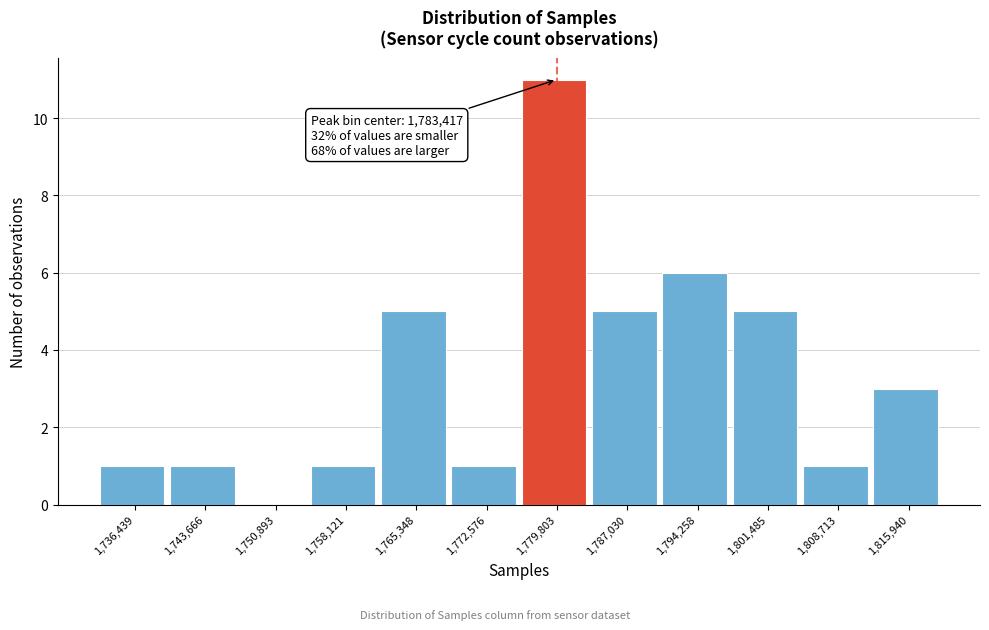

Reading left to right, transcribe all the data shown in this chart.

1,736,439=1	1,743,666=1	1,750,893=0	1,758,121=1	1,765,348=5	1,772,576=1	1,779,803=11	1,787,030=5	1,794,258=6	1,801,485=5	1,808,713=1	1,815,940=3